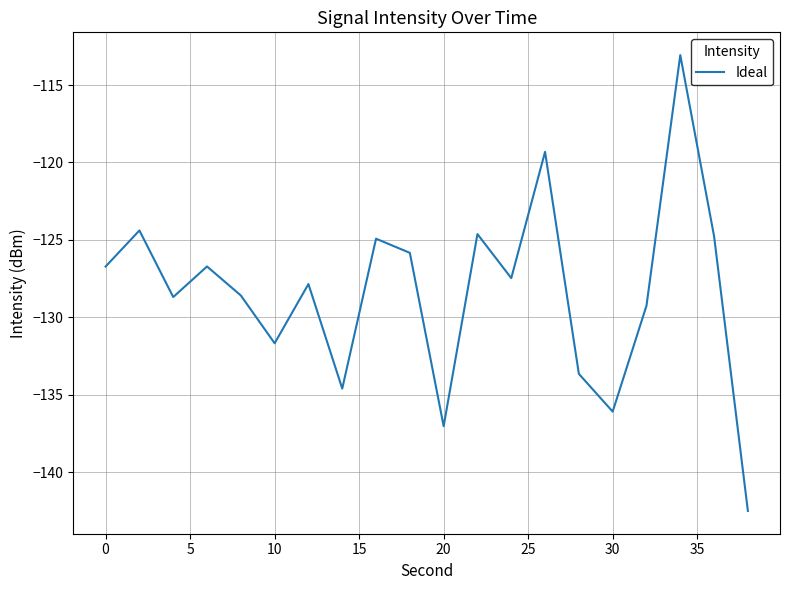

How many interior local peaks (higher than both neighbors) does the data have?

7